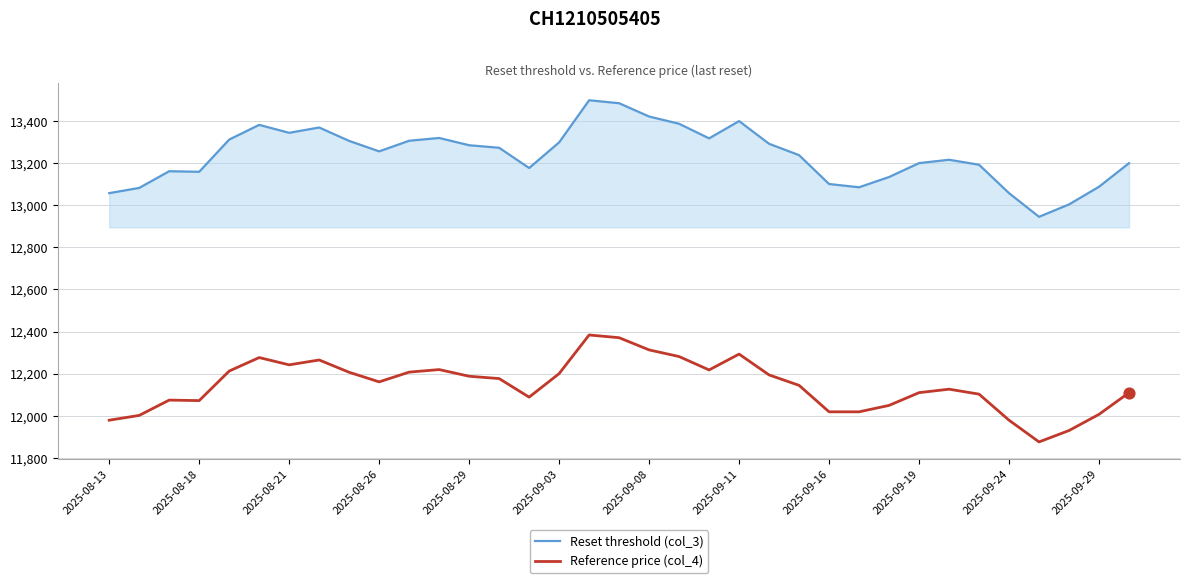

Which series has the widest spread of values?

Reset threshold (col_3)